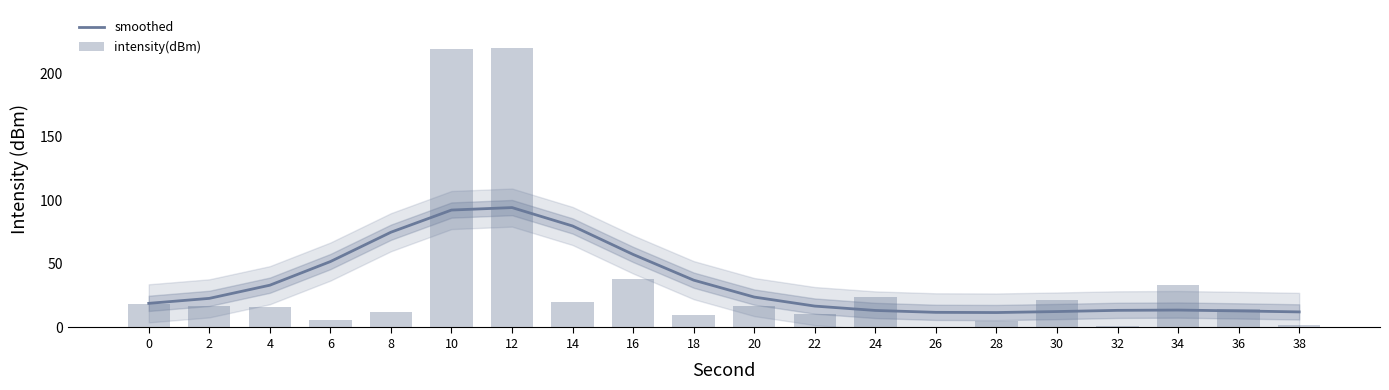

What is the difference between the second highest and second lowest values in the intensity(dBm) series?

218.6